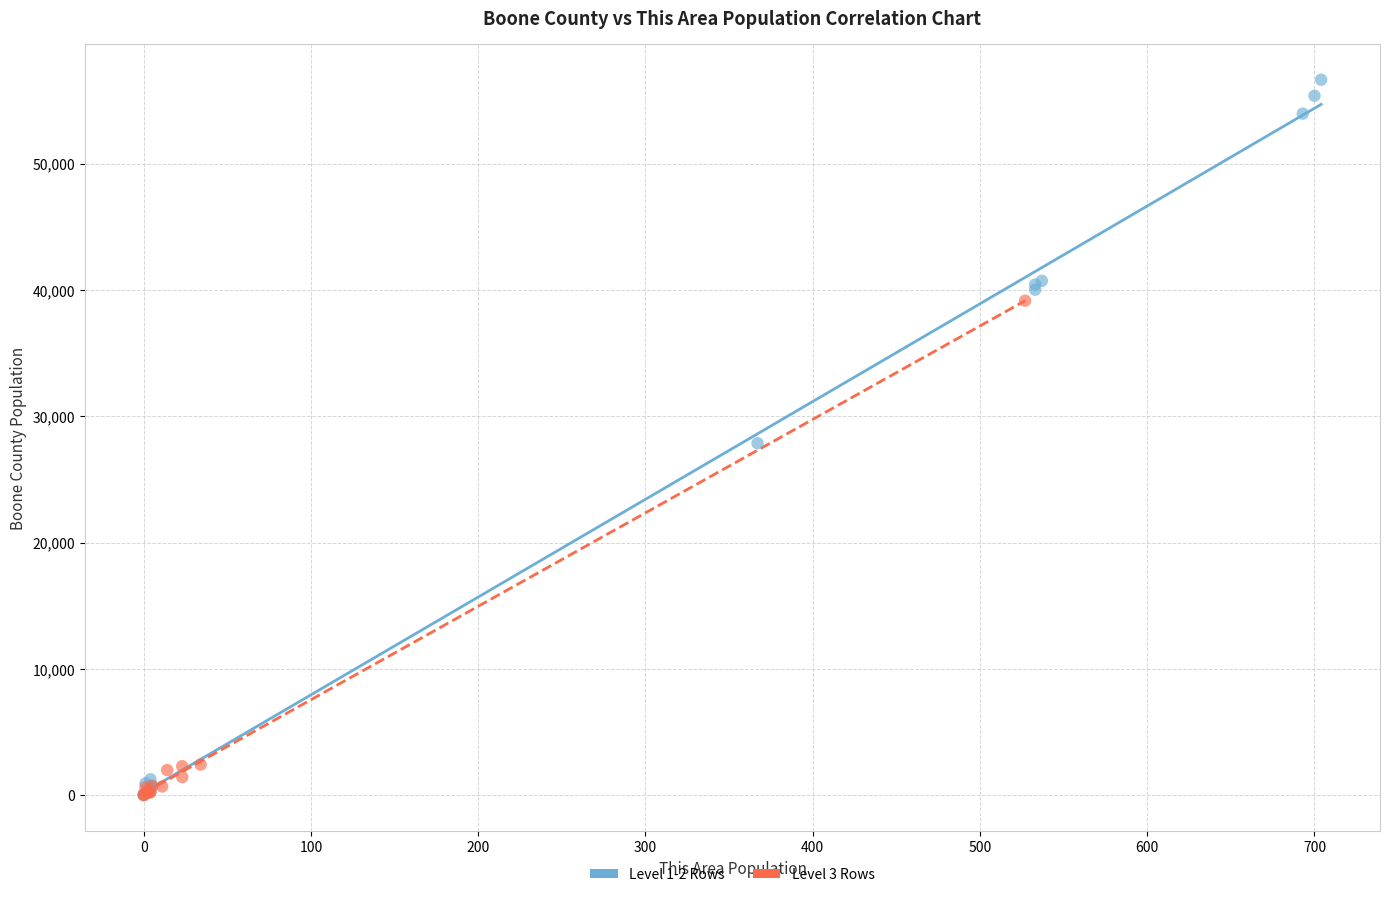

Which series reaches the maximum Y coordinate?

Level 1-2 Rows